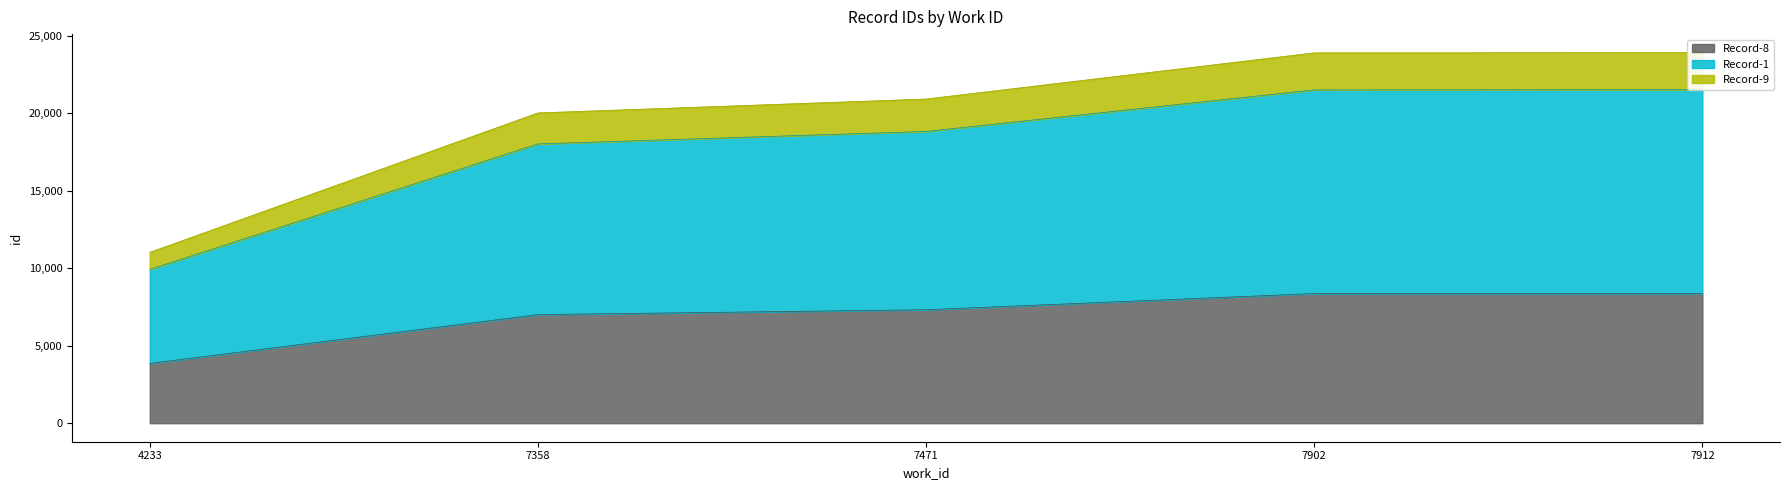

How many values exceed 18817?

3